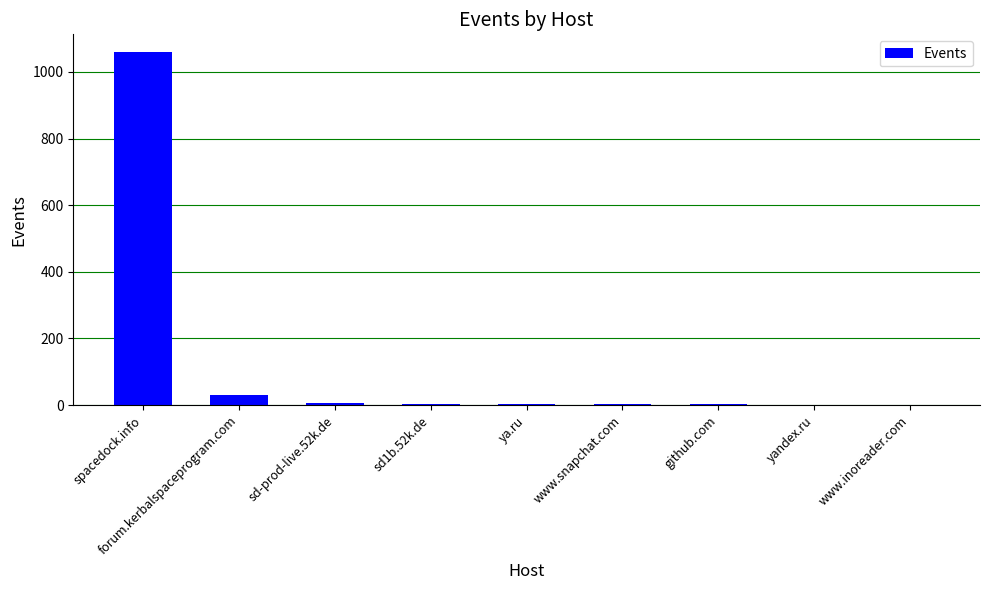

Which category has the highest value across all series?

spacedock.info